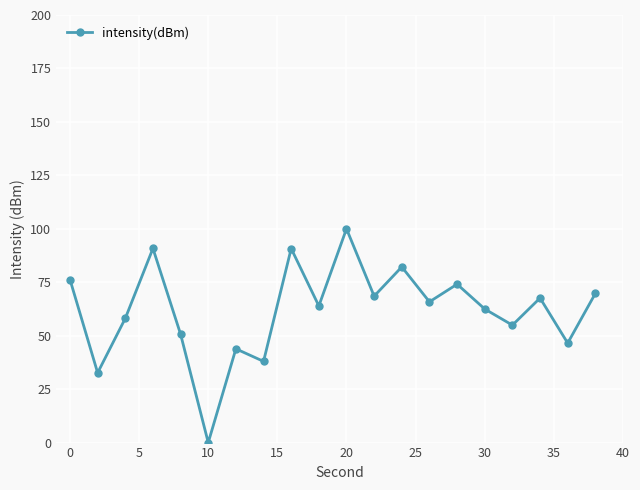

What is the difference between the second highest and second lowest values?

58.2